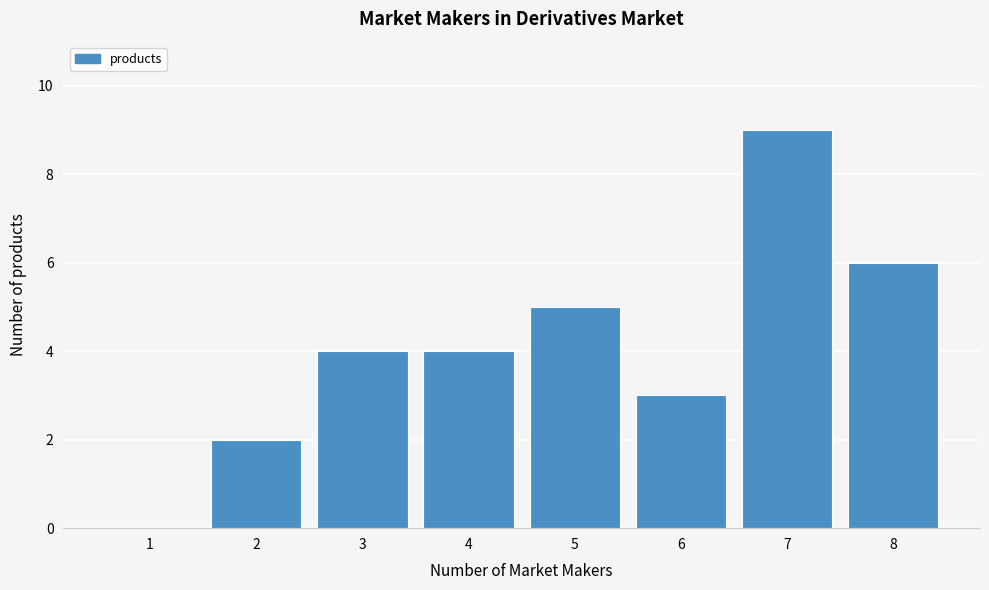

Reading right to left, list all the values displayed in this chart.

8=6	7=9	6=3	5=5	4=4	3=4	2=2	1=0